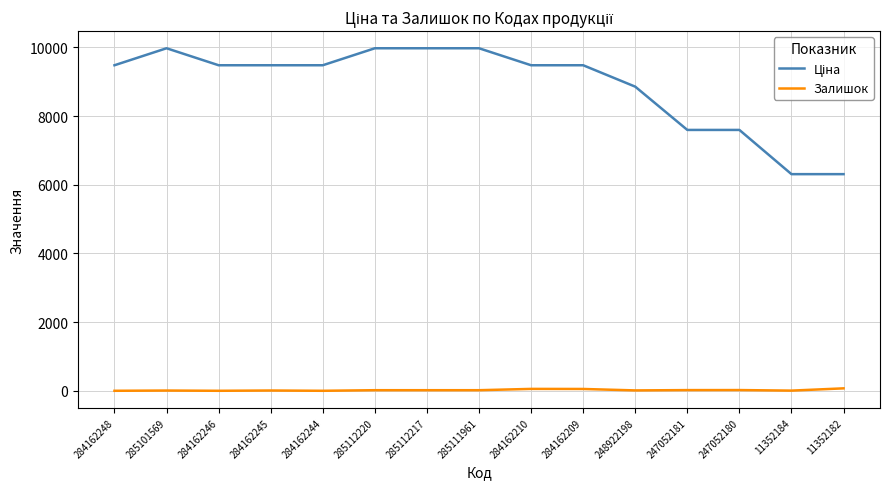

What position from the right is 284162210?

7